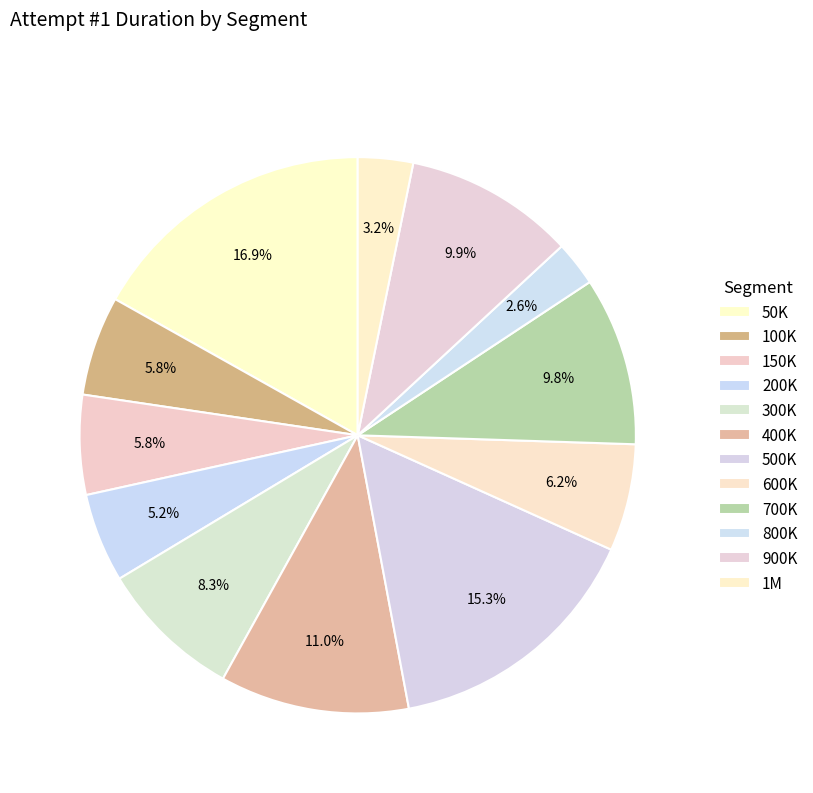

To the nearest percent, what is the difference between the 800K and 500K slice percentages?

13%